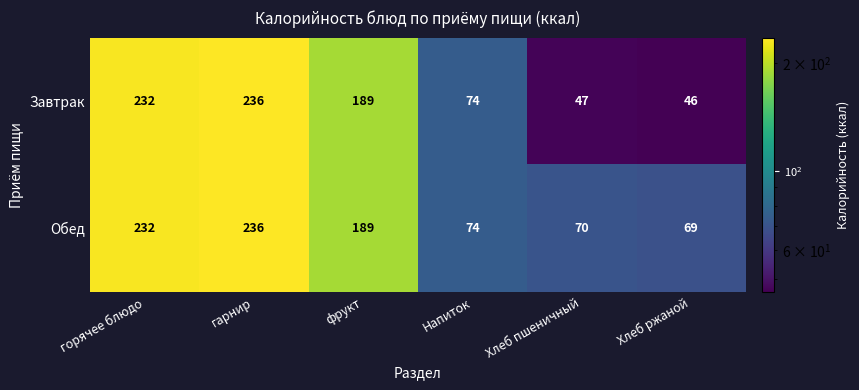

How many categories are shown in the chart?

6